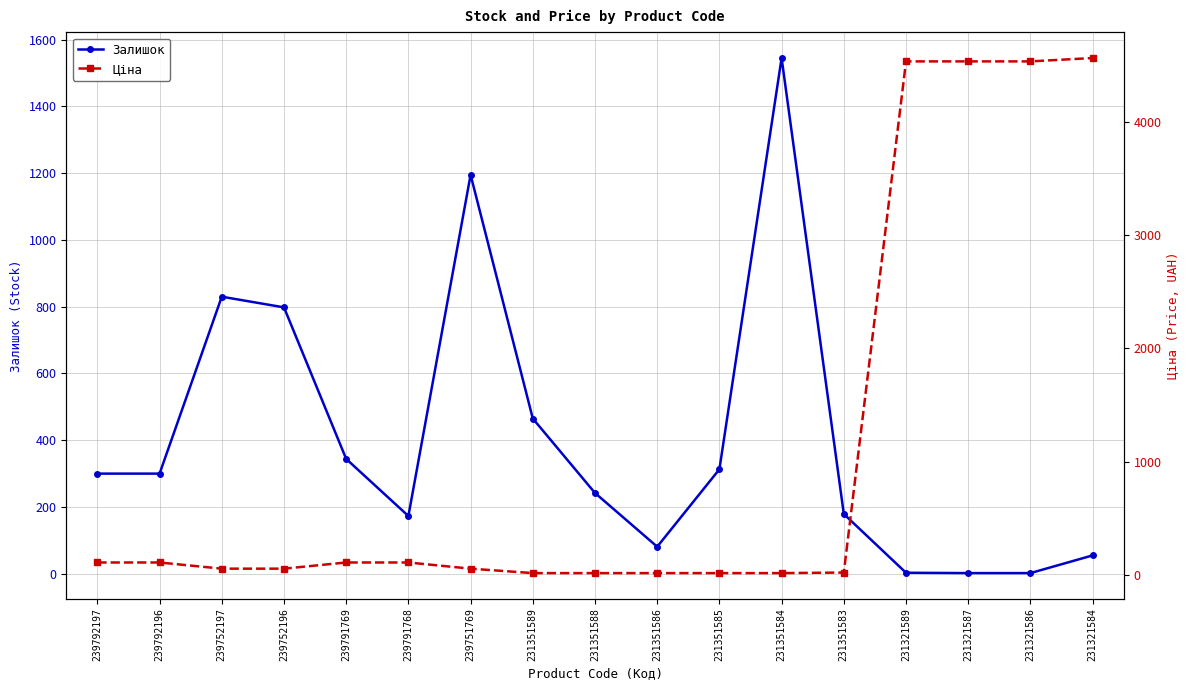

At which category is the sum across all series the highest?

231321584